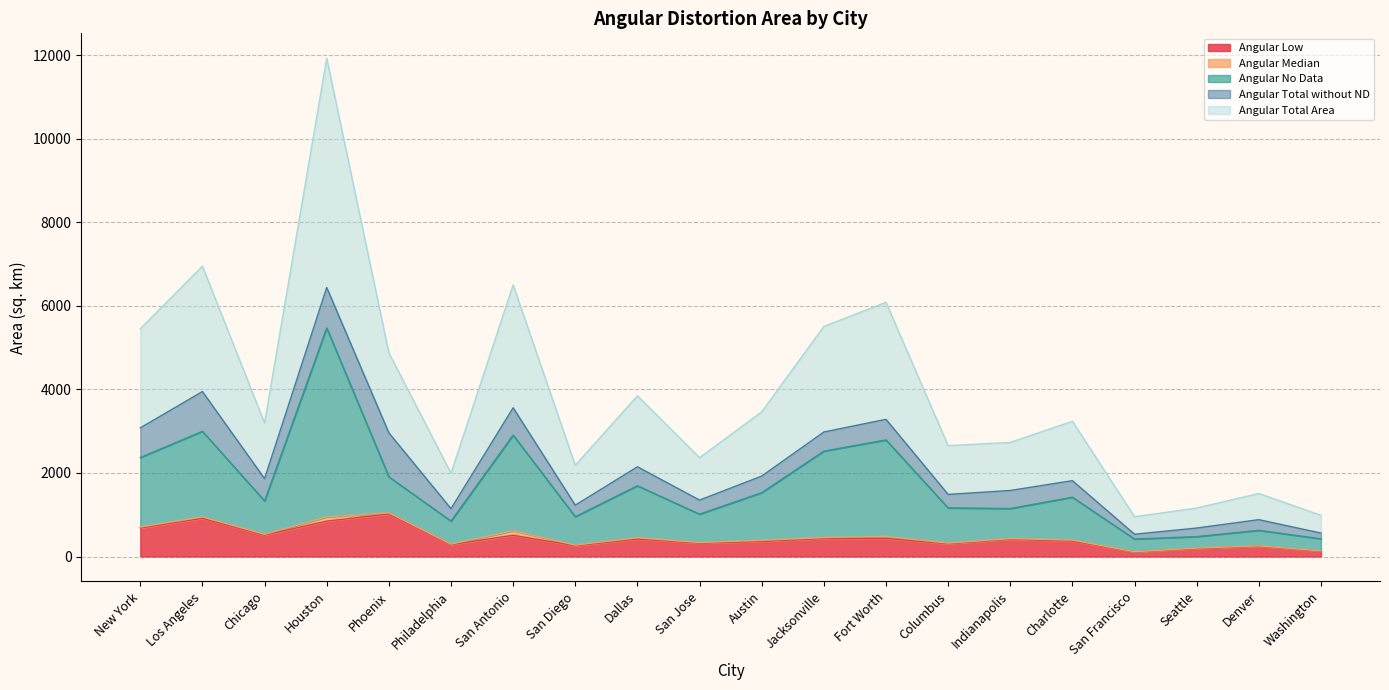

At which label is Angular No Data closest to 2945?

San Antonio